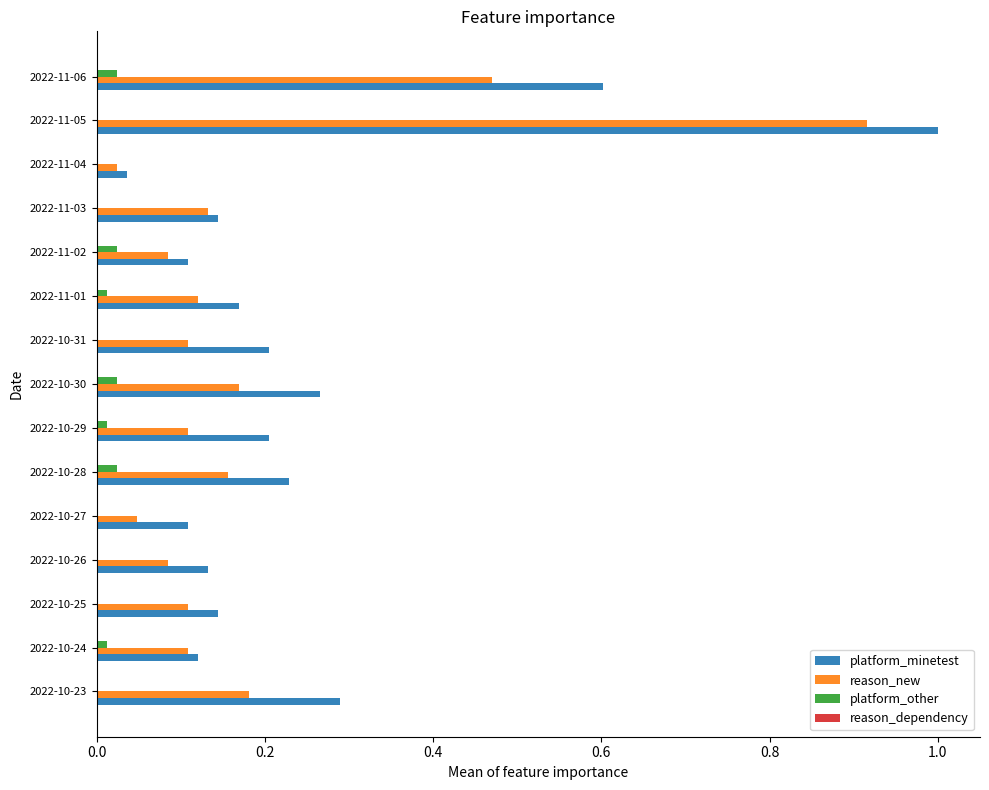

How many data points does each series have?

15